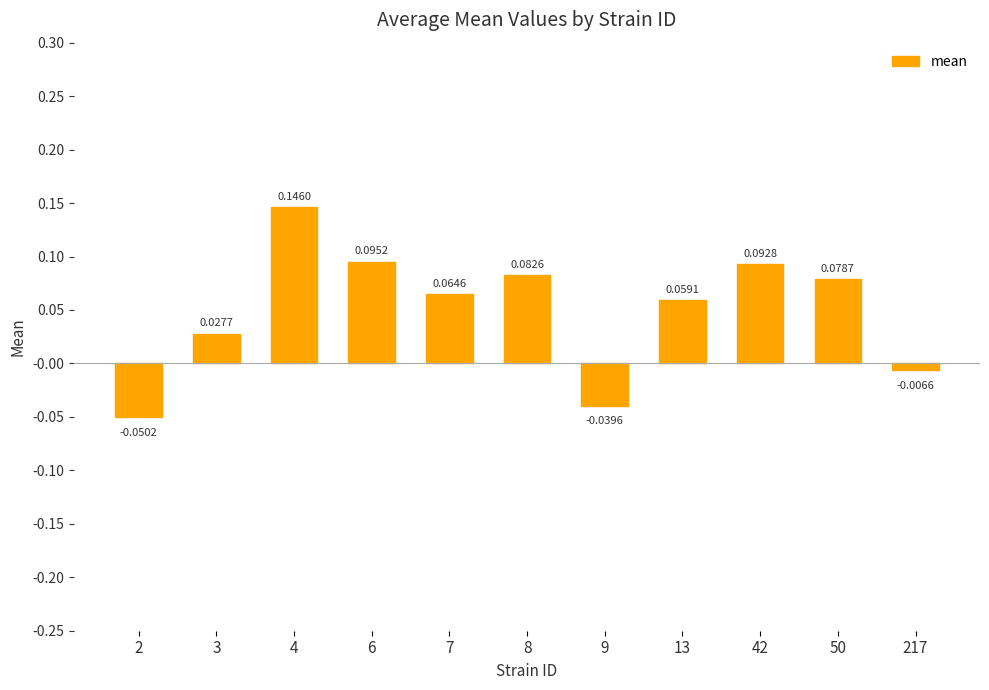

What is the sum of all values?

0.6